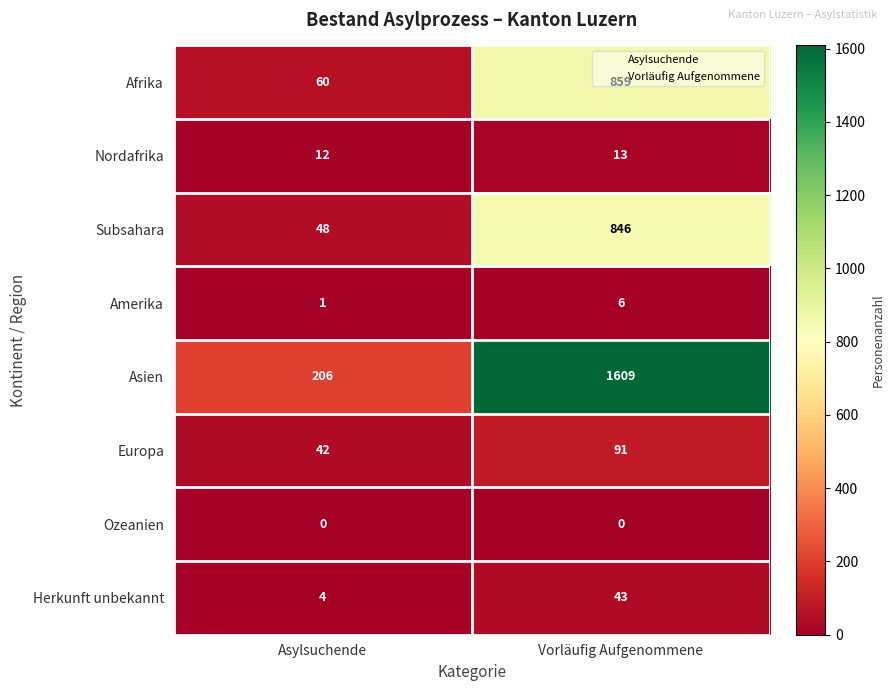

Count the number of categories in the chart.

2